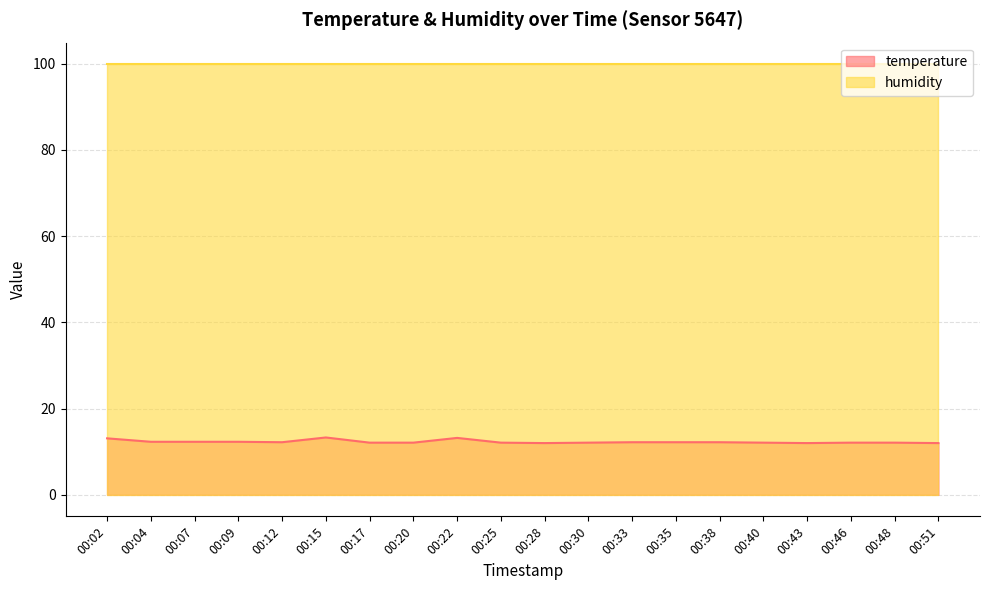

Reading right to left, what are all the values shown in this chart?

12.0	12.1	12.1	12.0	12.1	12.2	12.2	12.2	12.1	12.0	12.1	13.2	12.1	12.1	13.3	12.2	12.3	12.3	12.3	13.1